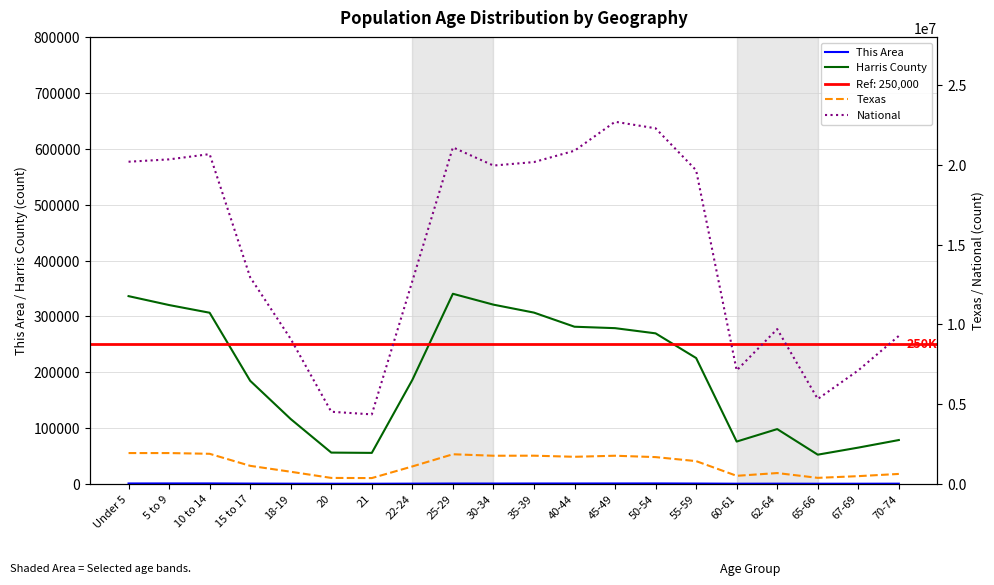

Which series has the widest spread of values?

National